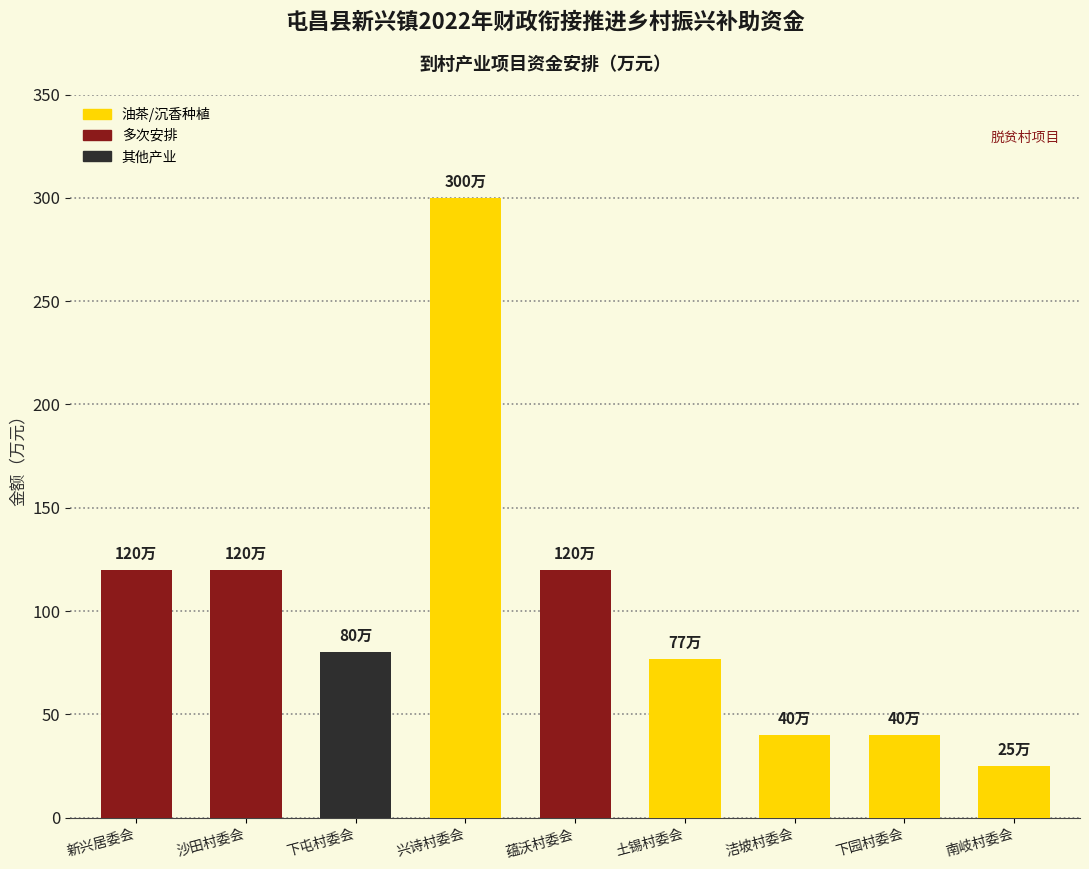

What is the label of the 4th bar from the right?

土锡村委会